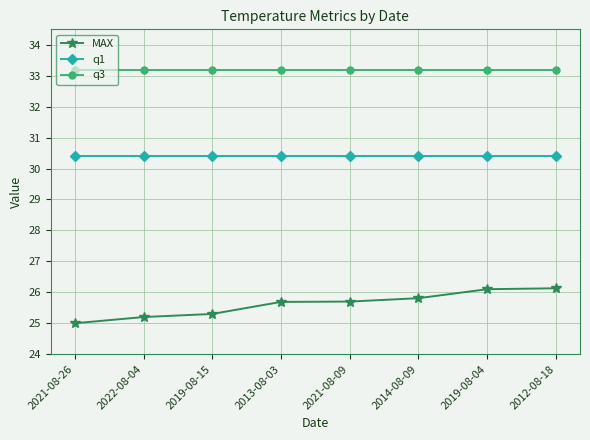

True or false: q3 has a value of 17.2 at 2021-08-09.

False